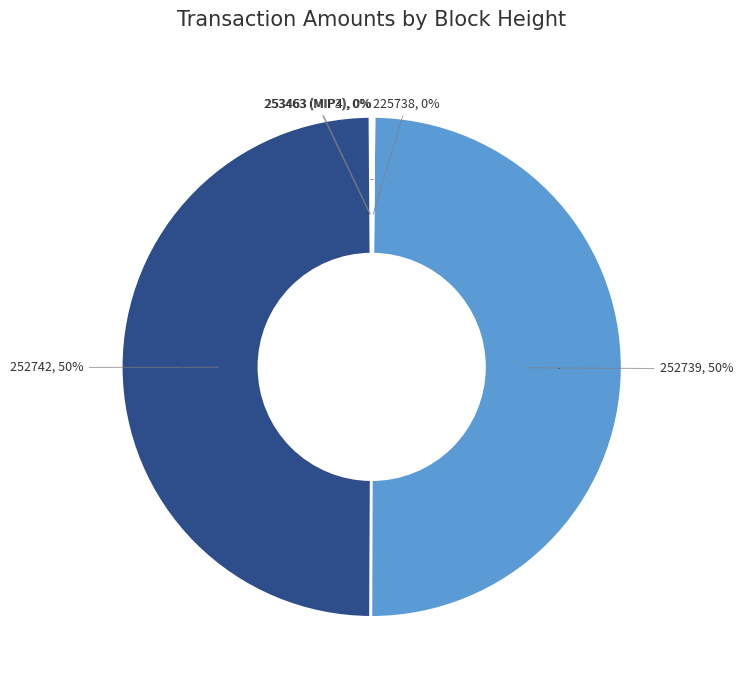

What portion of the pie excludes 252742?

50.2%